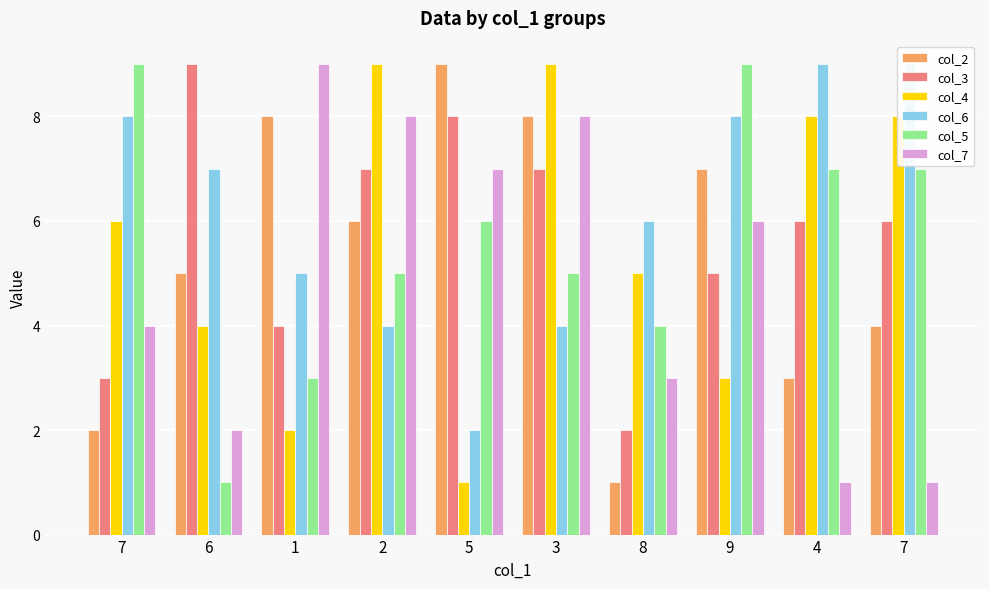

At 1, list the series in order from smallest to largest.

col_4, col_5, col_3, col_6, col_2, col_7